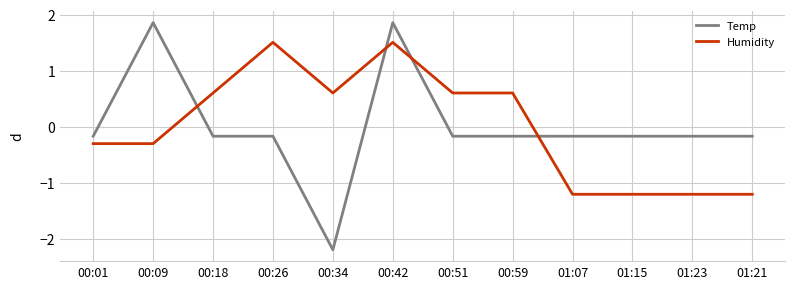

At how many categories does at least one series exceed 0?

7